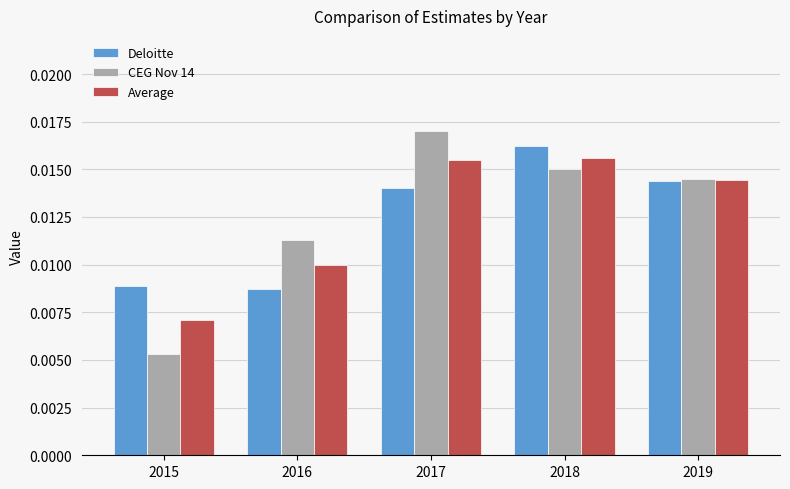

Is the value of Average at 2015 greater than the value of Deloitte at 2019?

No